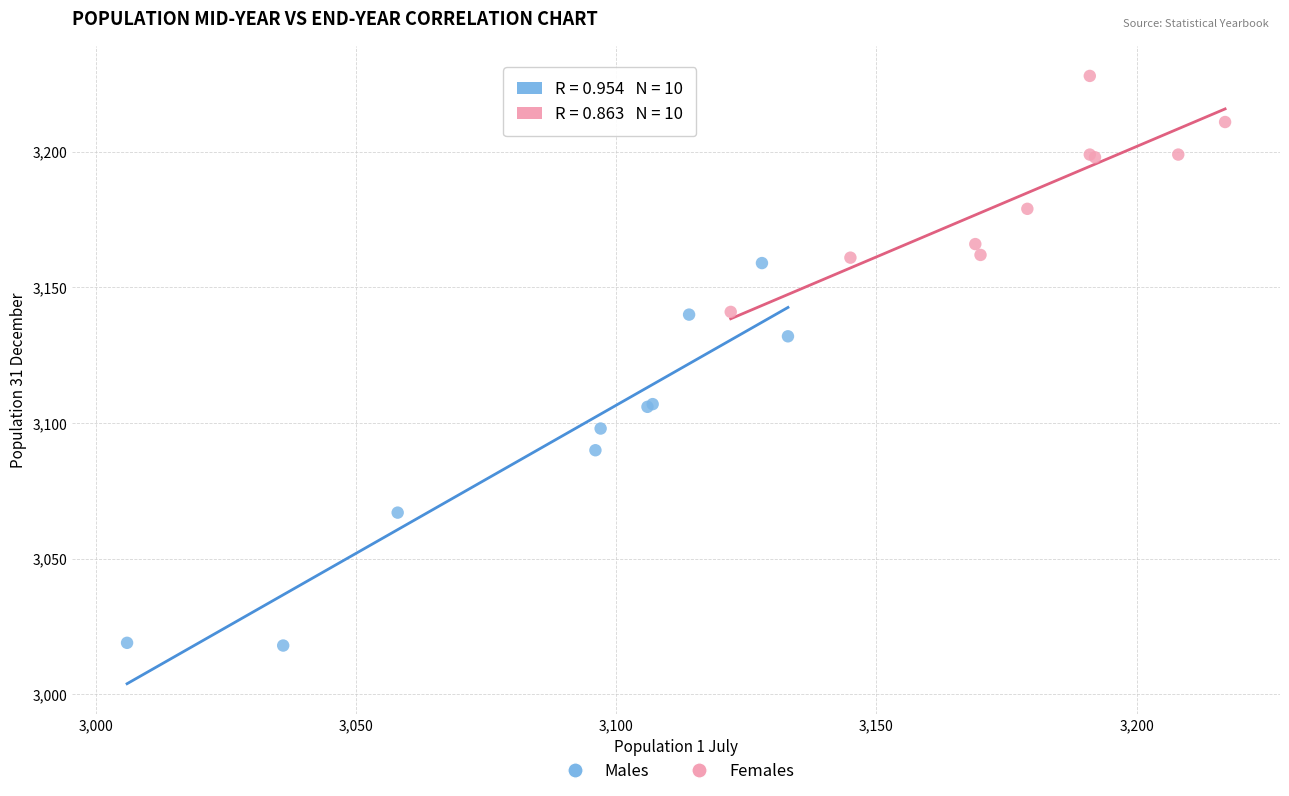

Which series contains the highest Y value?

Females